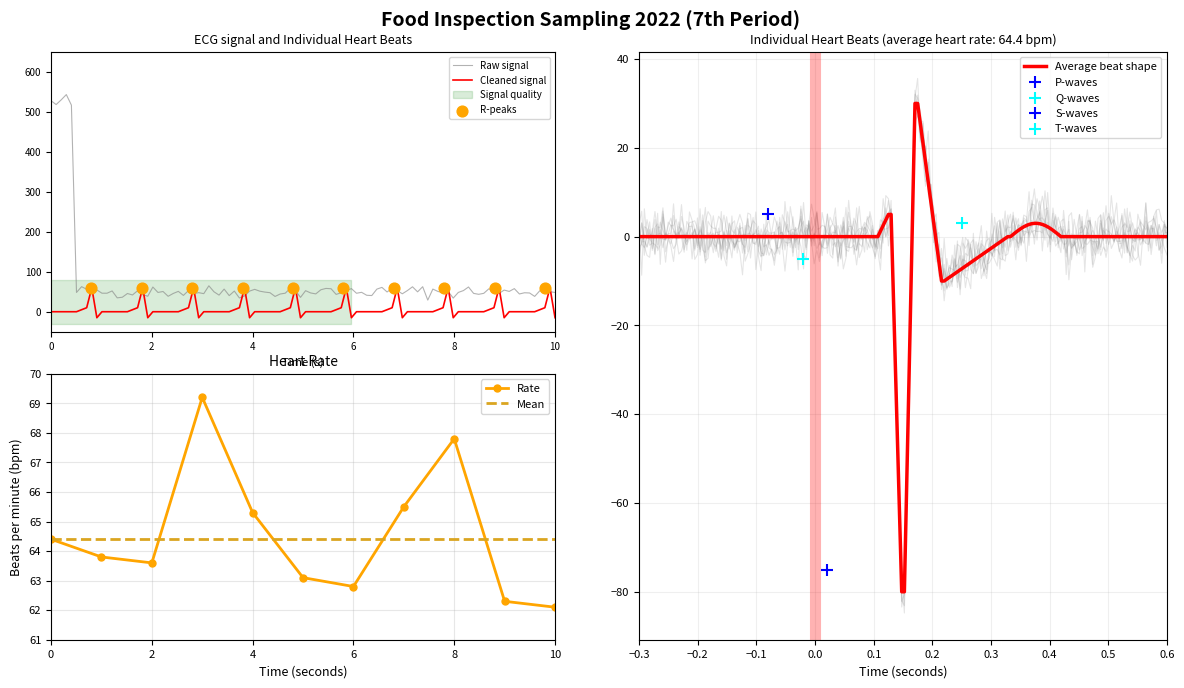

What is the minimum value for Mean?

64.4